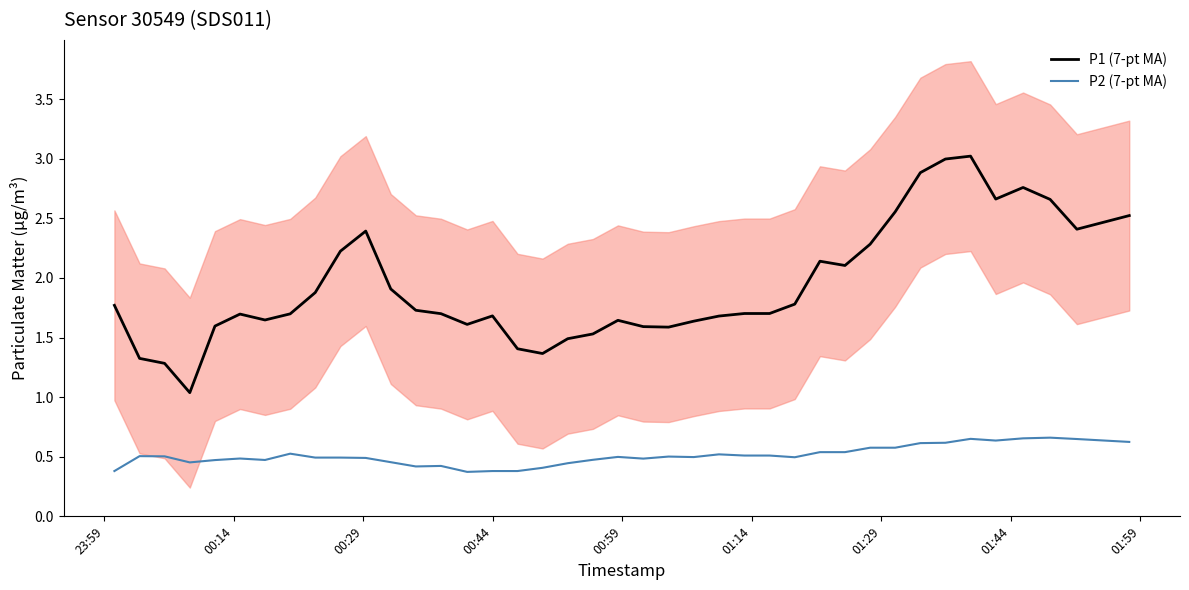

What is the value of the P1 (7-pt MA) point at the 36th from the left?

2.7